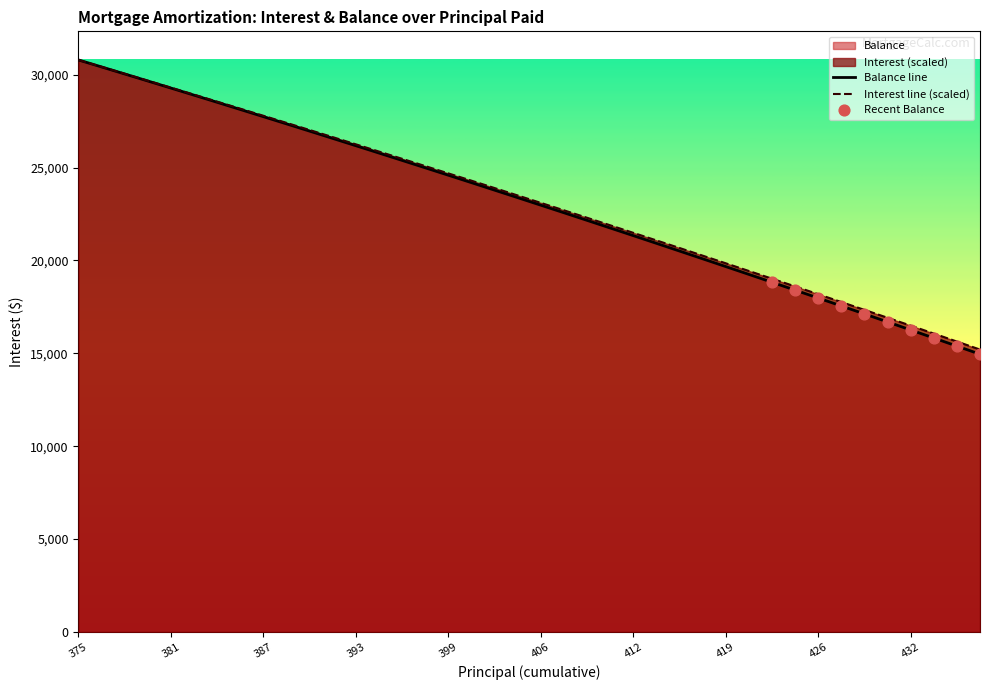

Is the value of Interest at 18 greater than the value of Balance at 10?

No